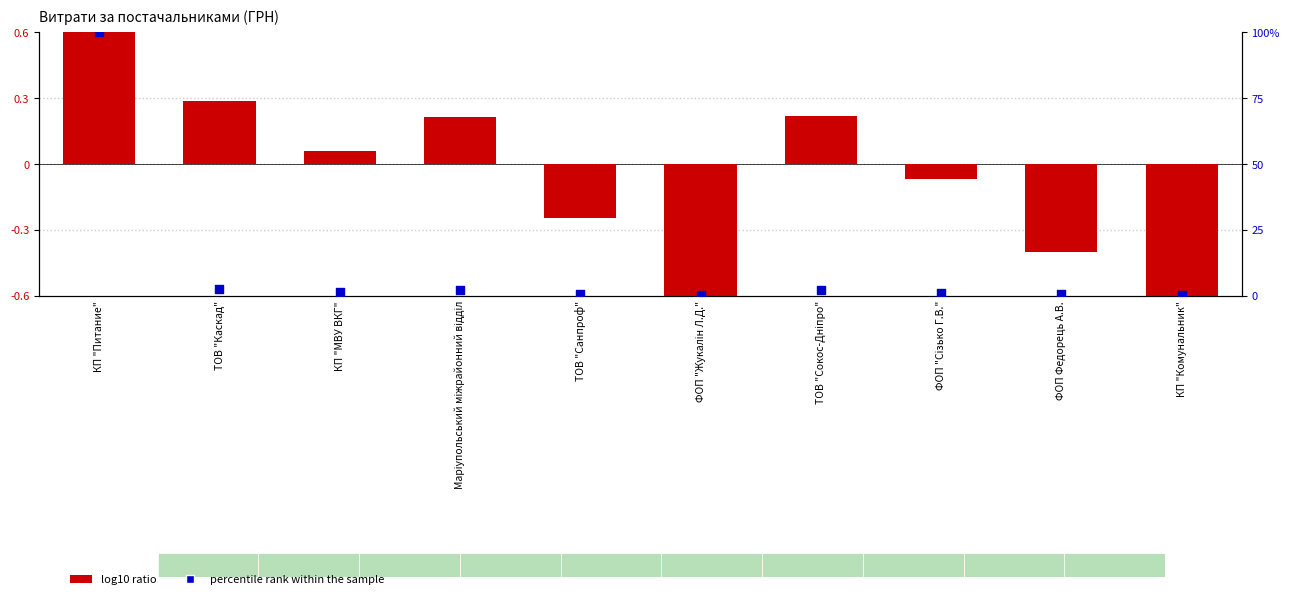

Is the value of log10 ratio at ТОВ "Сокос-Дніпро" greater than the value of percentile rank within the sample at КП "Питание"?

No